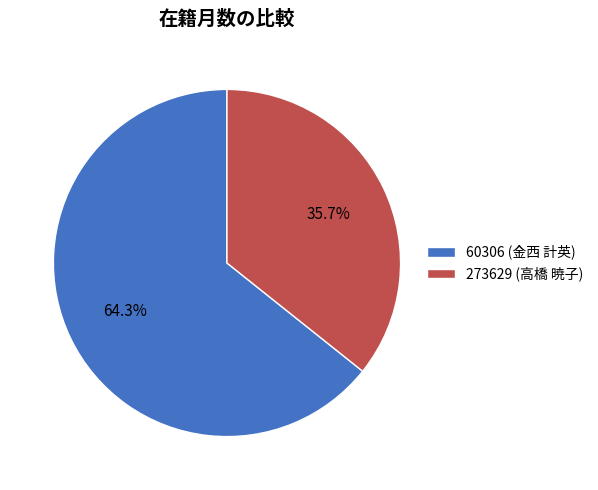

Rank the categories by value from highest to lowest.

60306 (金西 計英), 273629 (高橋 暁子)